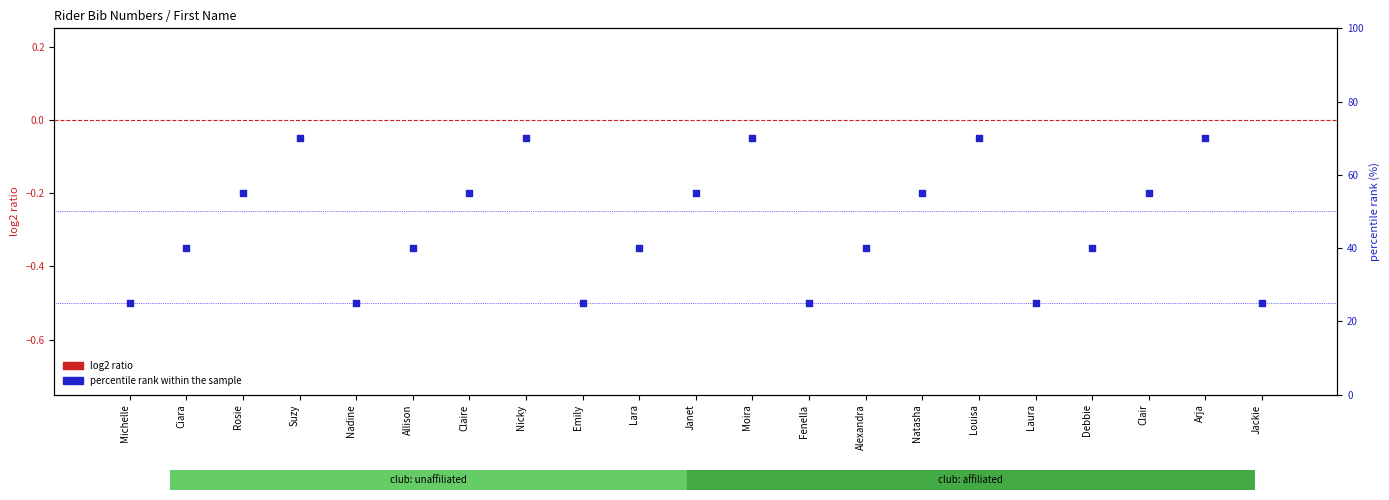

Is the value of log2 ratio at Janet greater than the value of percentile rank within the sample at Fenella?

No